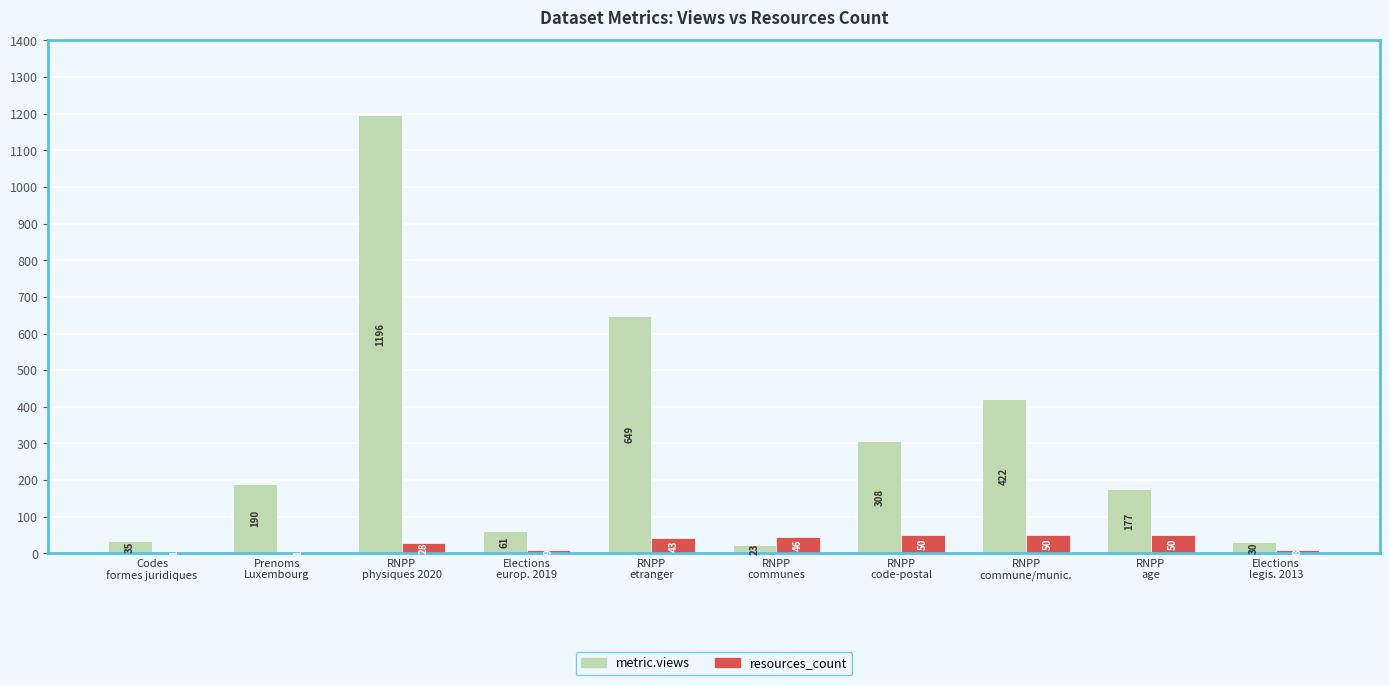

Count the number of categories in the chart.

10